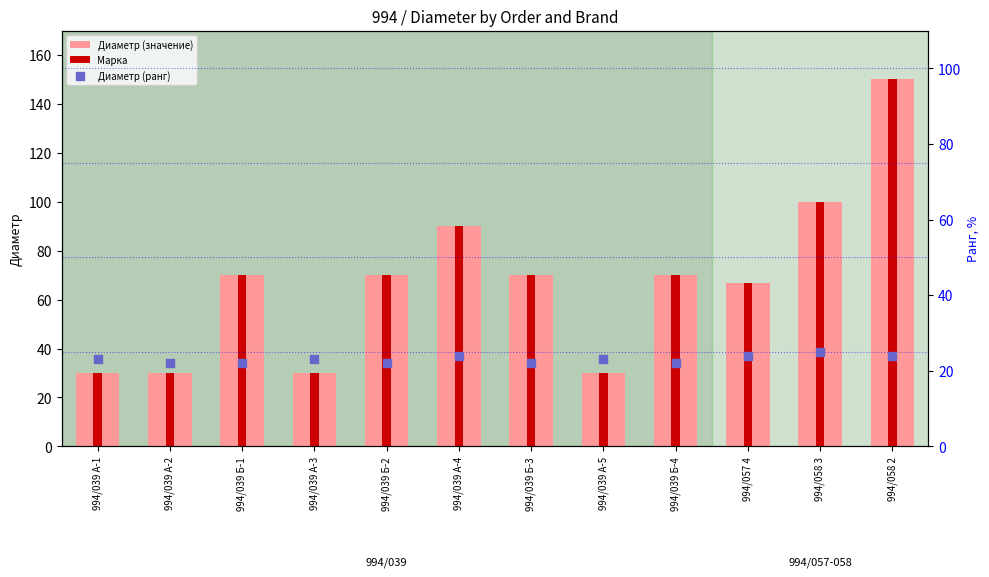

At which category is the sum across all series the highest?

994/058 2